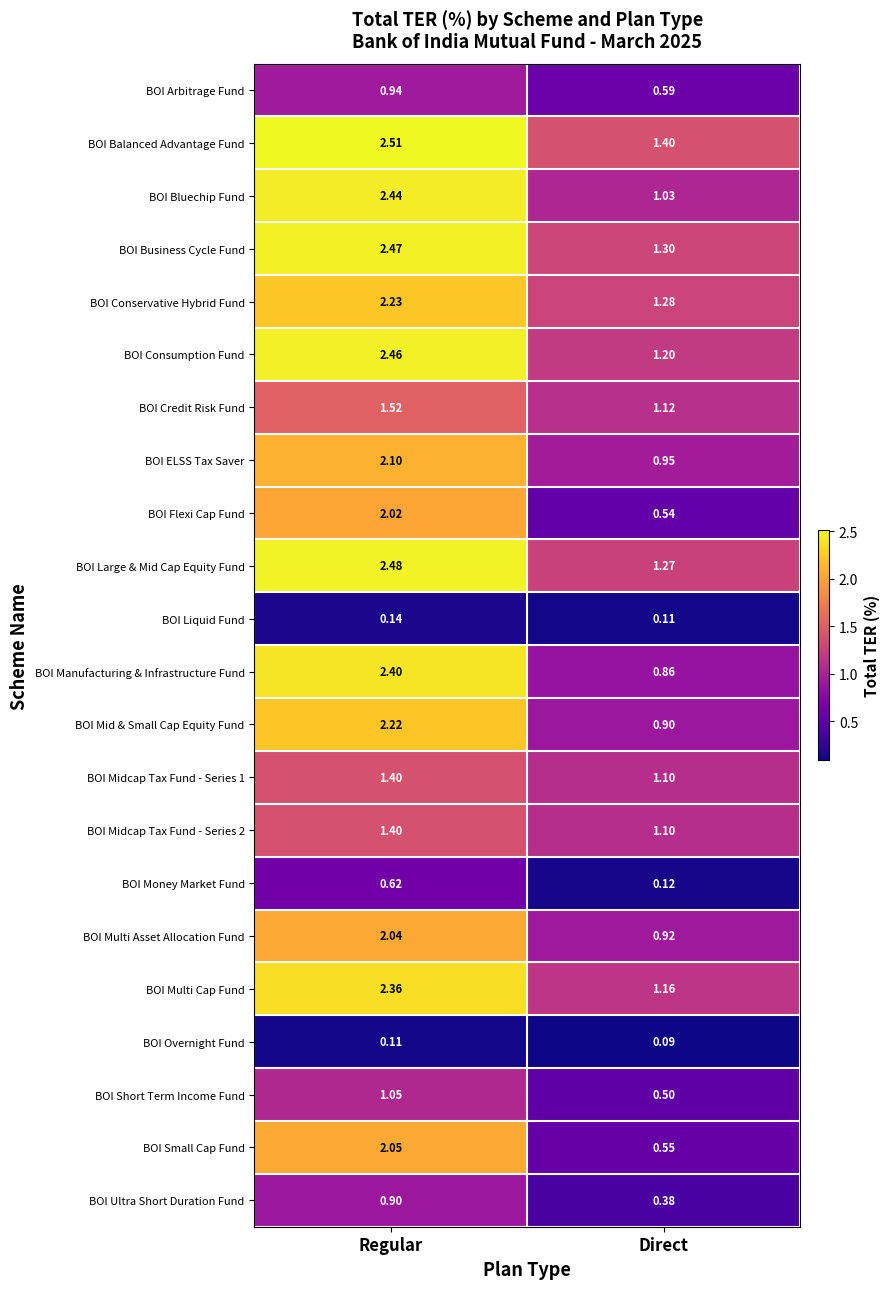

At which label does BOI Short Term Income Fund first exceed 1?

Regular